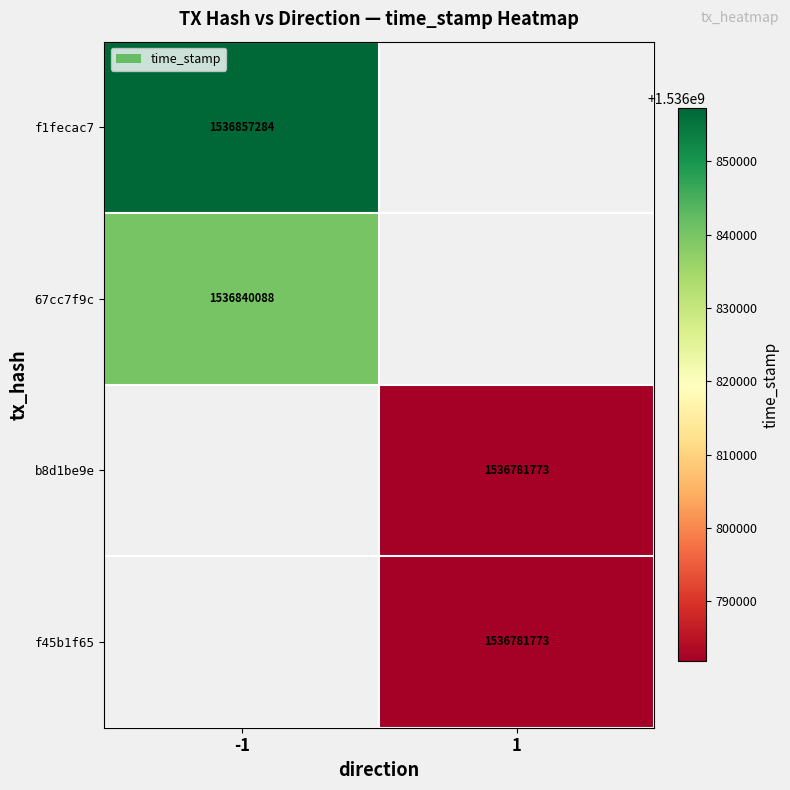

True or false: f45b1f65 has a value of 350758722 at 1.

False